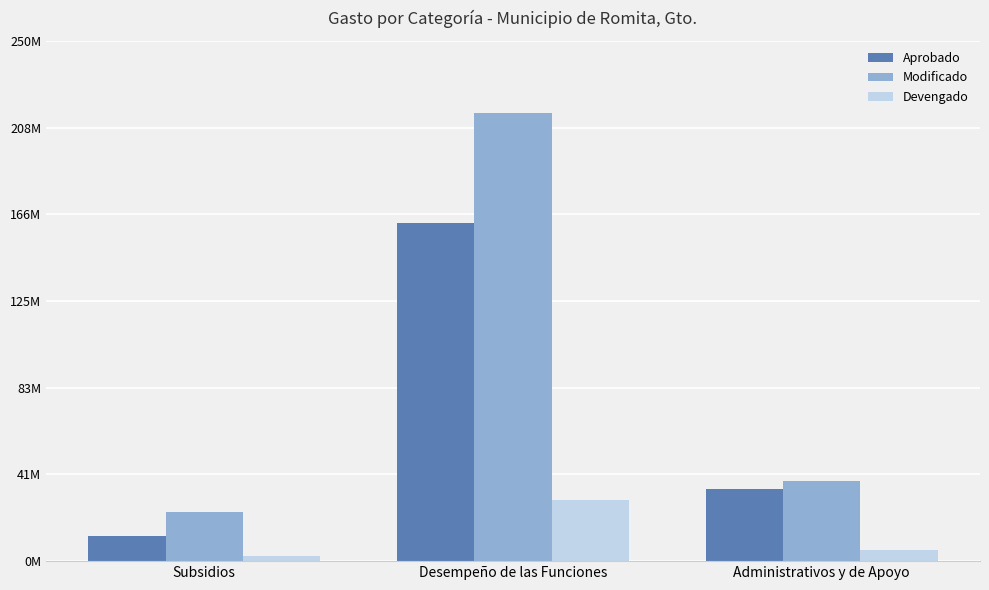

List the series in order of their peak value, highest first.

Modificado, Aprobado, Devengado